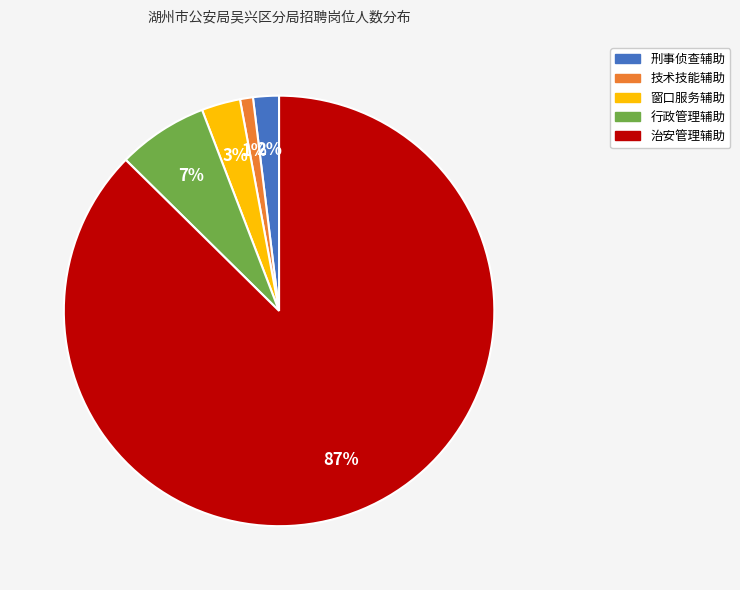

To the nearest percent, what is the difference between the largest and smallest slice percentages?

86%